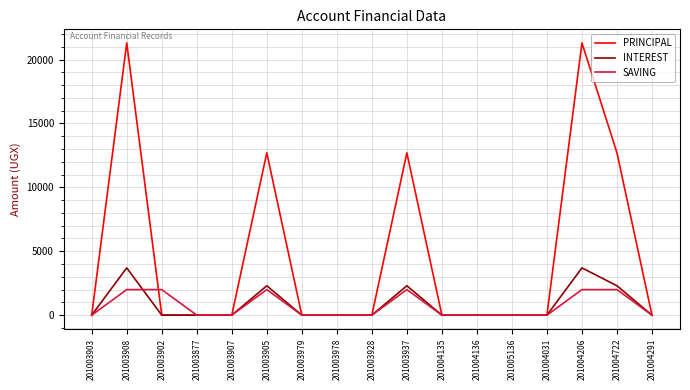

List the series in order of their peak value, highest first.

PRINCIPAL, INTEREST, SAVING